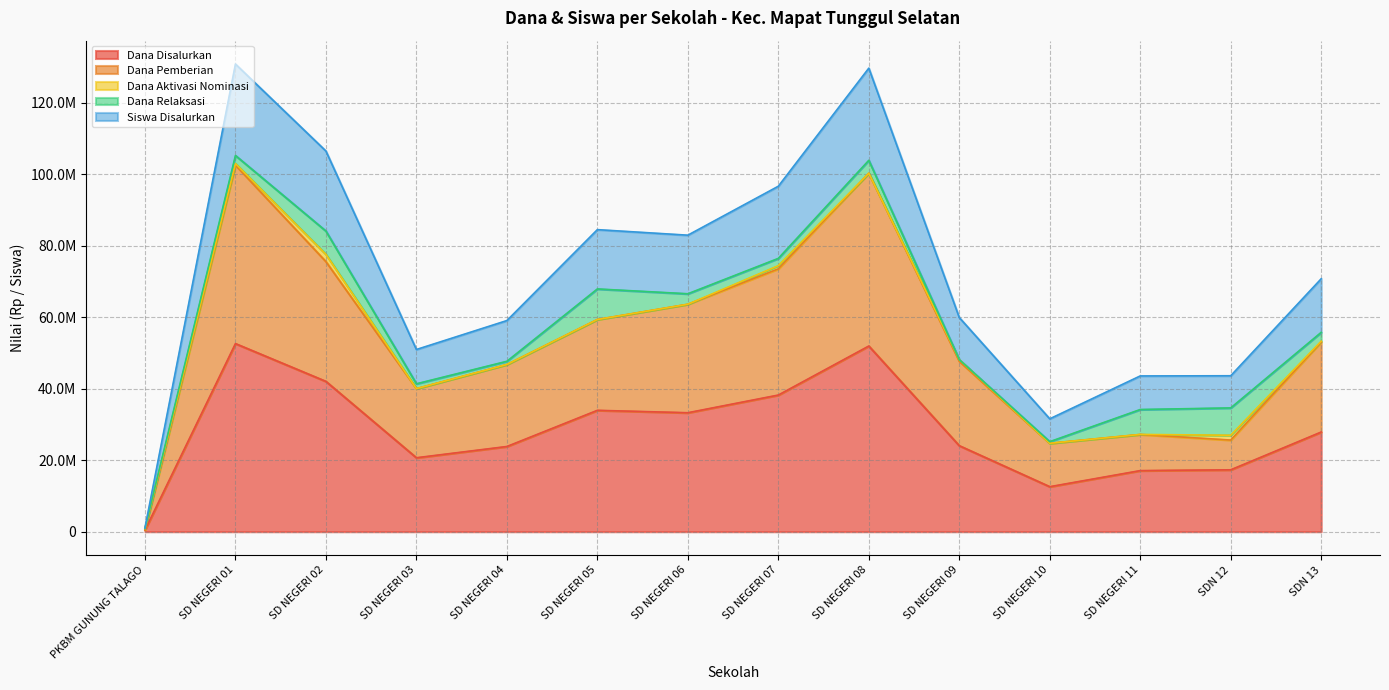

What is the spread (max minus min) of values at SD NEGERI 09?

35875000